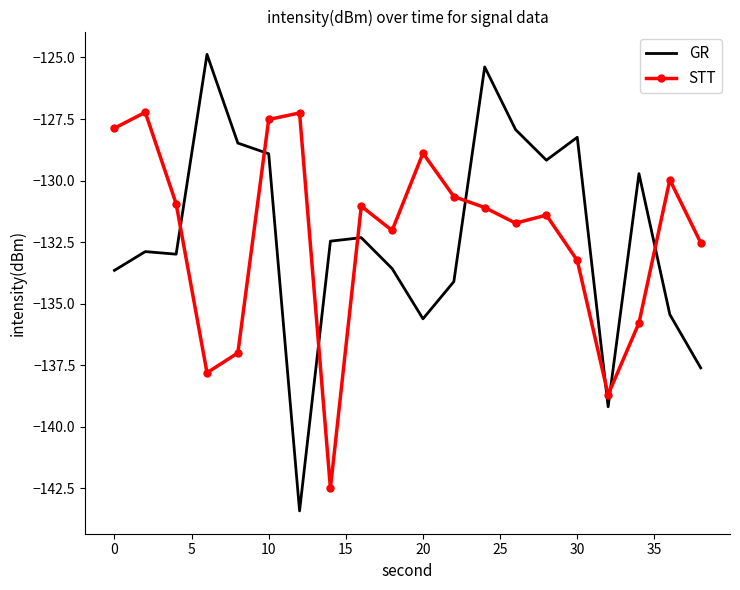

What is the greatest value displayed?

-124.9